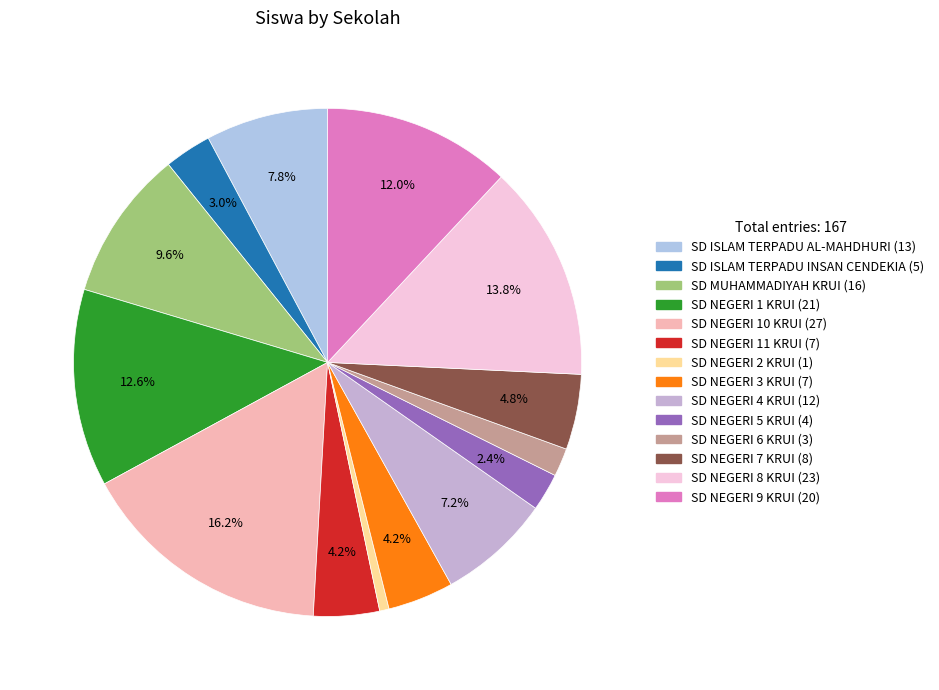

To the nearest percent, what portion does SD NEGERI 11 KRUI represent?

4%